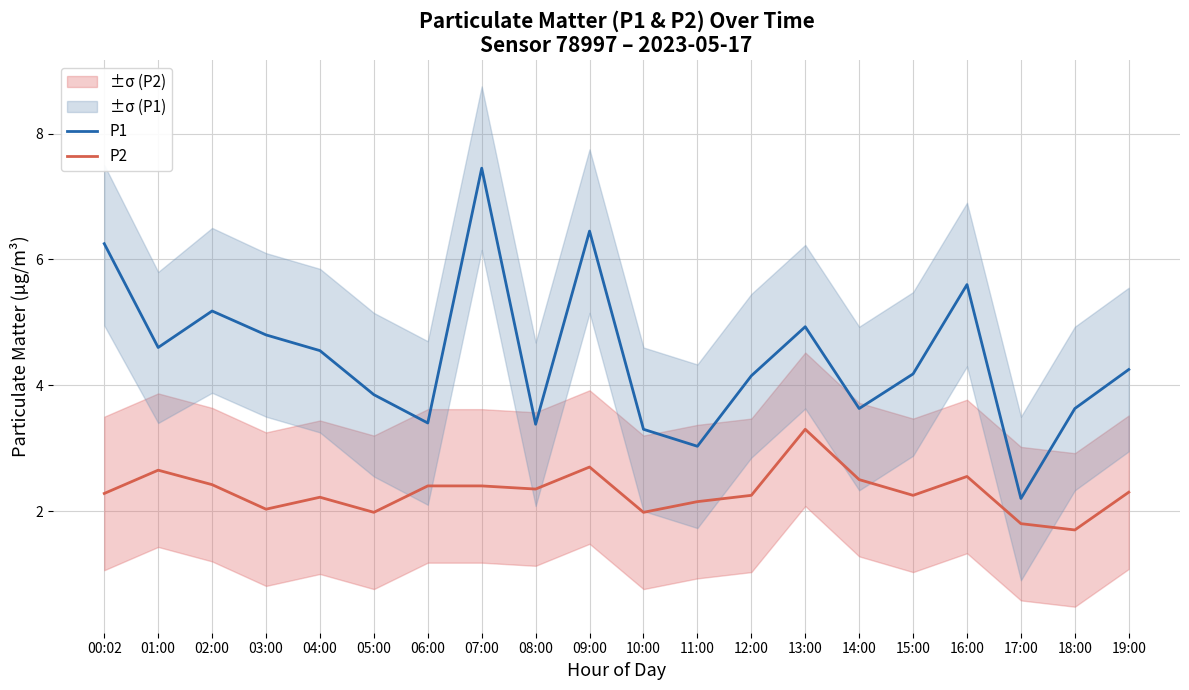

Rank the series by their maximum value, from lowest to highest.

P2, P1